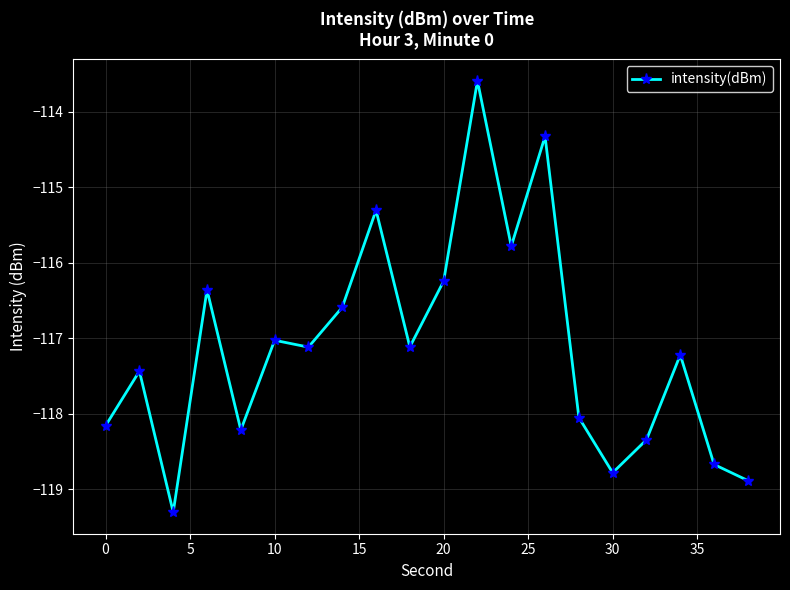

Reading left to right, what are all the values shown in this chart?

-118.2	-117.4	-119.3	-116.4	-118.2	-117.0	-117.1	-116.6	-115.3	-117.1	-116.2	-113.6	-115.8	-114.3	-118.1	-118.8	-118.3	-117.2	-118.7	-118.9